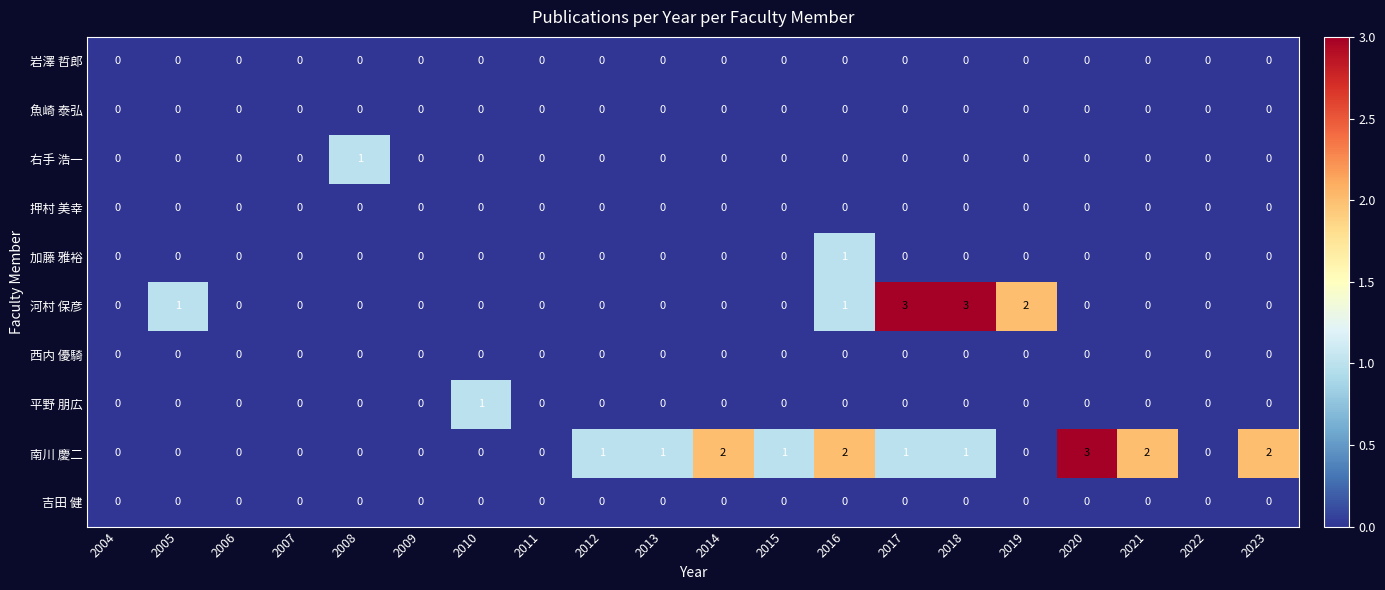

Which series has the largest total across all categories?

南川 慶二